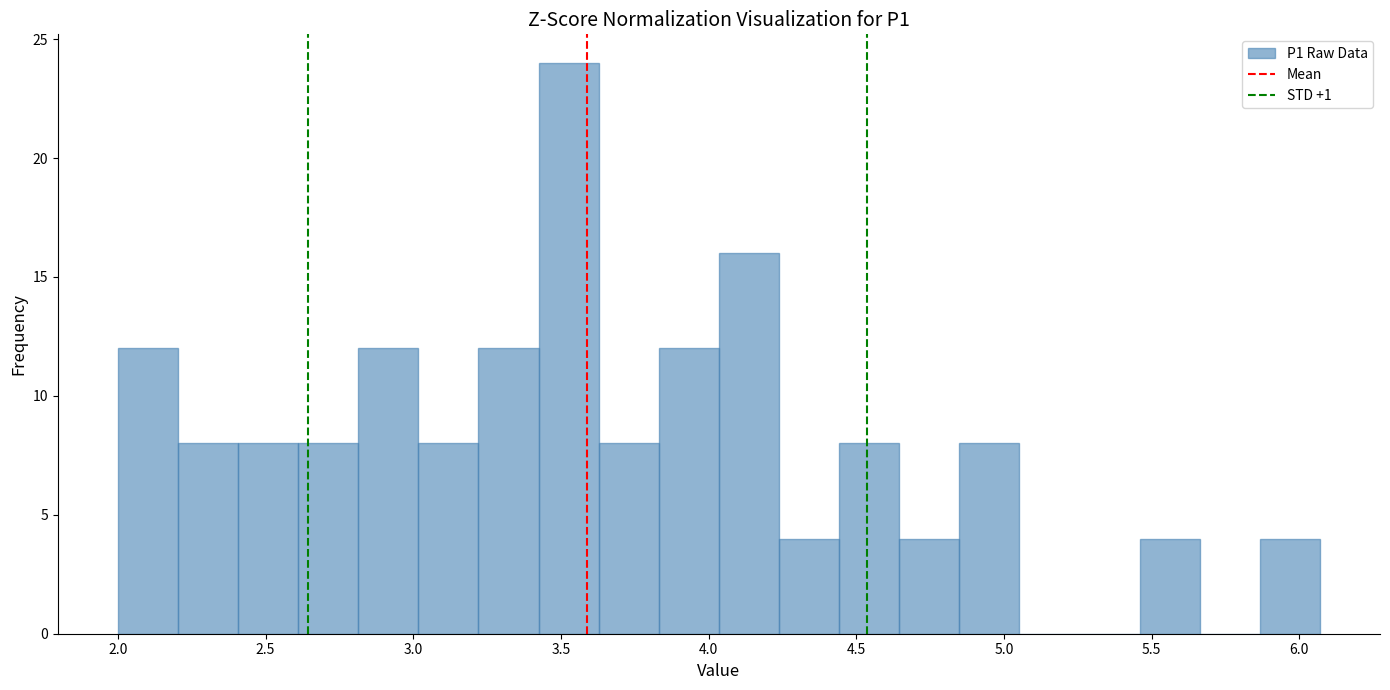

Reading left to right, transcribe this chart: for each bar, give the range it covers on the x-axis and its height. Neither the bar edges nor the heights are printed on the chart, so give them approximately, as read against the axes.

2.00 to 2.20: 12
2.20 to 2.40: 8
2.40 to 2.60: 8
2.60 to 2.80: 8
2.80 to 3.00: 12
3.00 to 3.20: 8
3.20 to 3.40: 12
3.40 to 3.65: 24
3.65 to 3.85: 8
3.85 to 4.05: 12
4.05 to 4.25: 16
4.25 to 4.45: 4
4.45 to 4.65: 8
4.65 to 4.85: 4
4.85 to 5.05: 8
5.05 to 5.25: 0
5.25 to 5.45: 0
5.45 to 5.65: 4
5.65 to 5.85: 0
5.85 to 6.05: 4